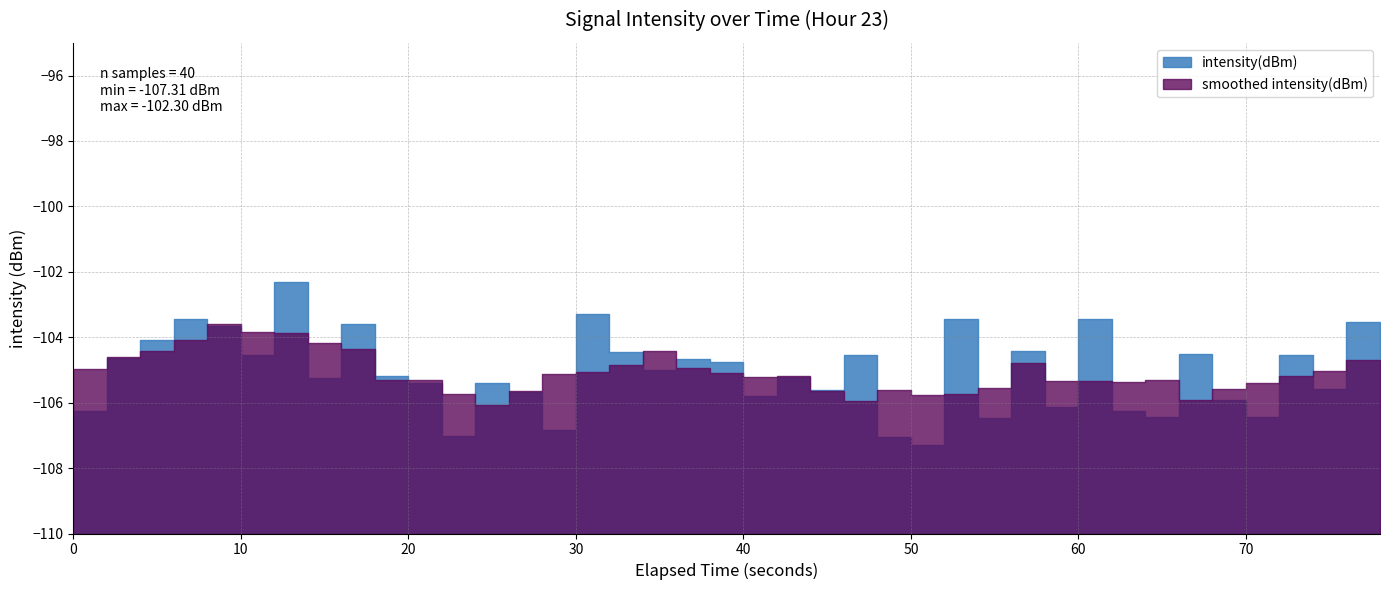

How many values are below -105?

22